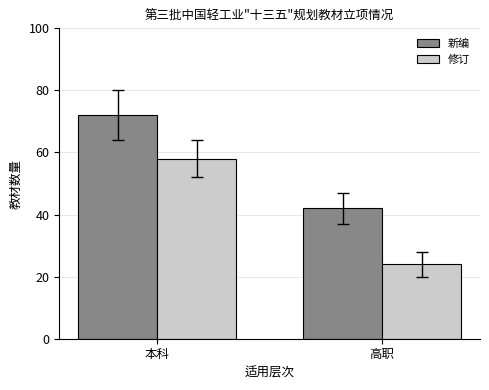

What is the label of the 1st bar from the right?

高职